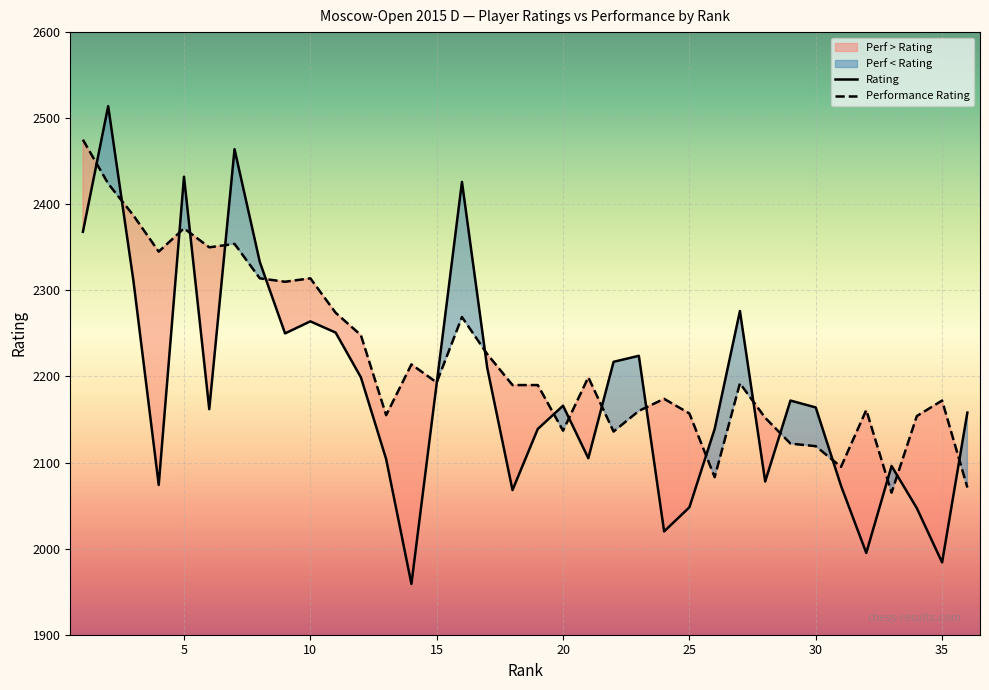

How many data points in Performance Rating are above 2192?

17